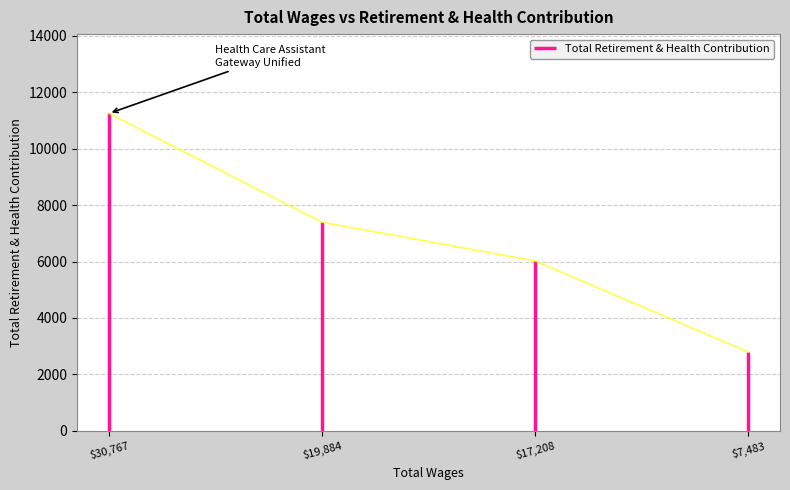

The value at 19884.0 is 7394. True or false?

True